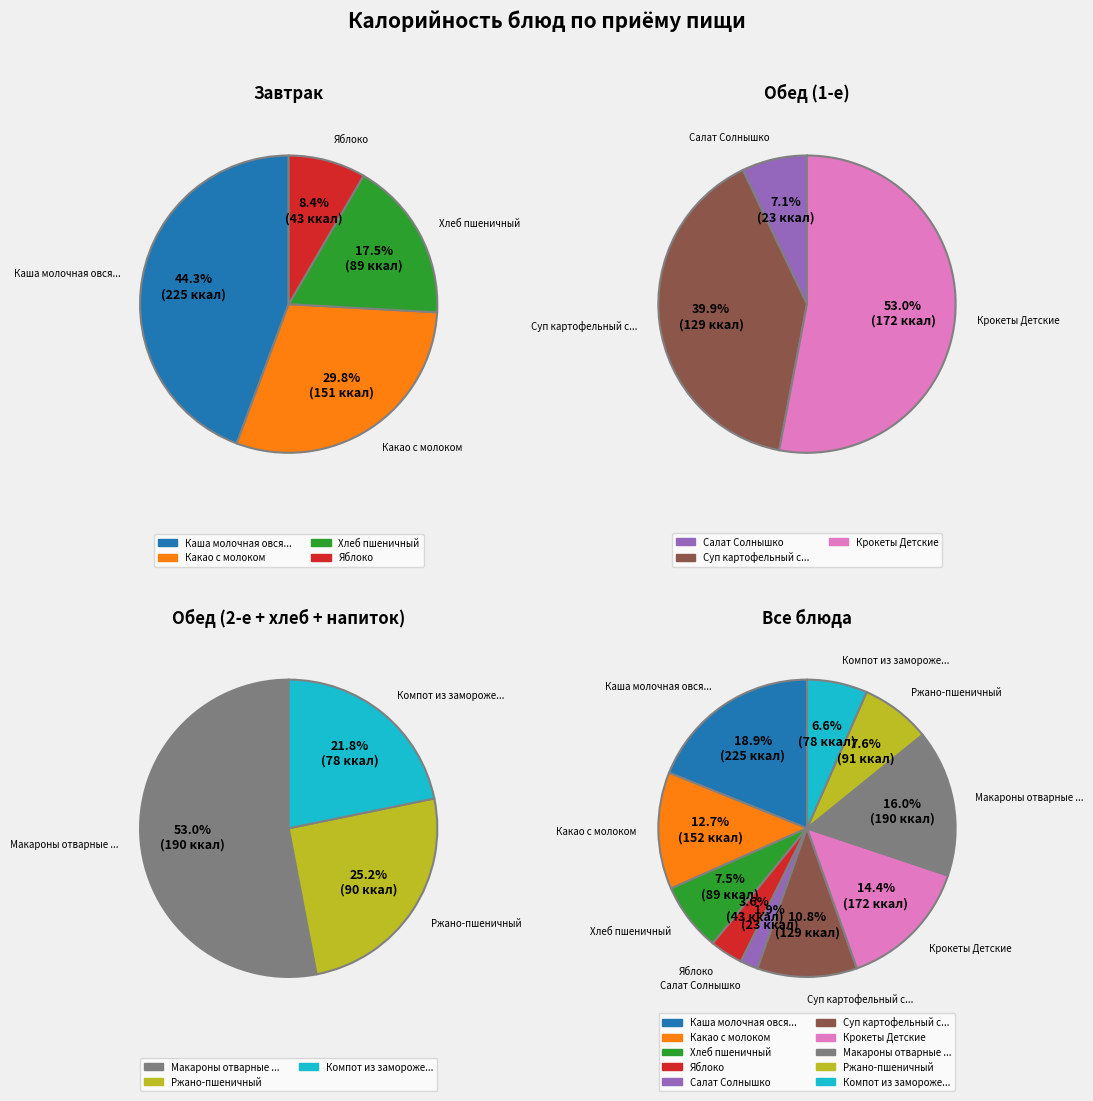

What percentage is the Компот из замороженных ягод slice, to the nearest percent?

7%